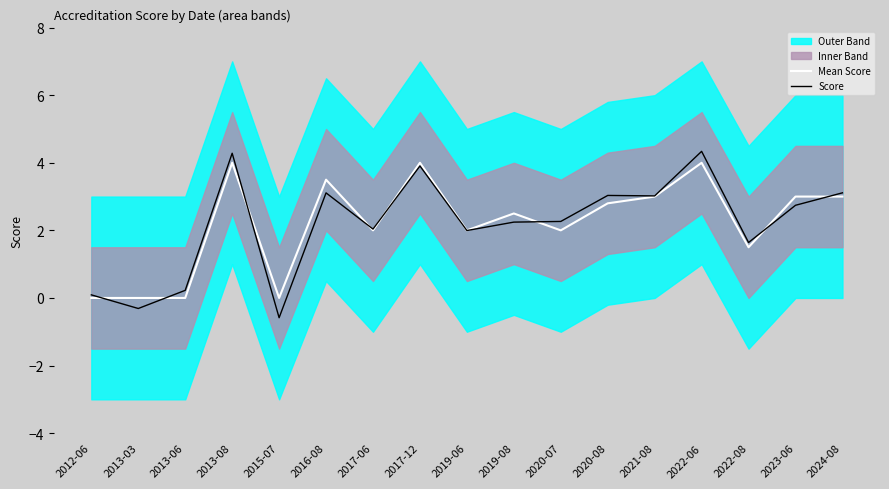

What is the value of the Score point at the 1st from the left?

0.1